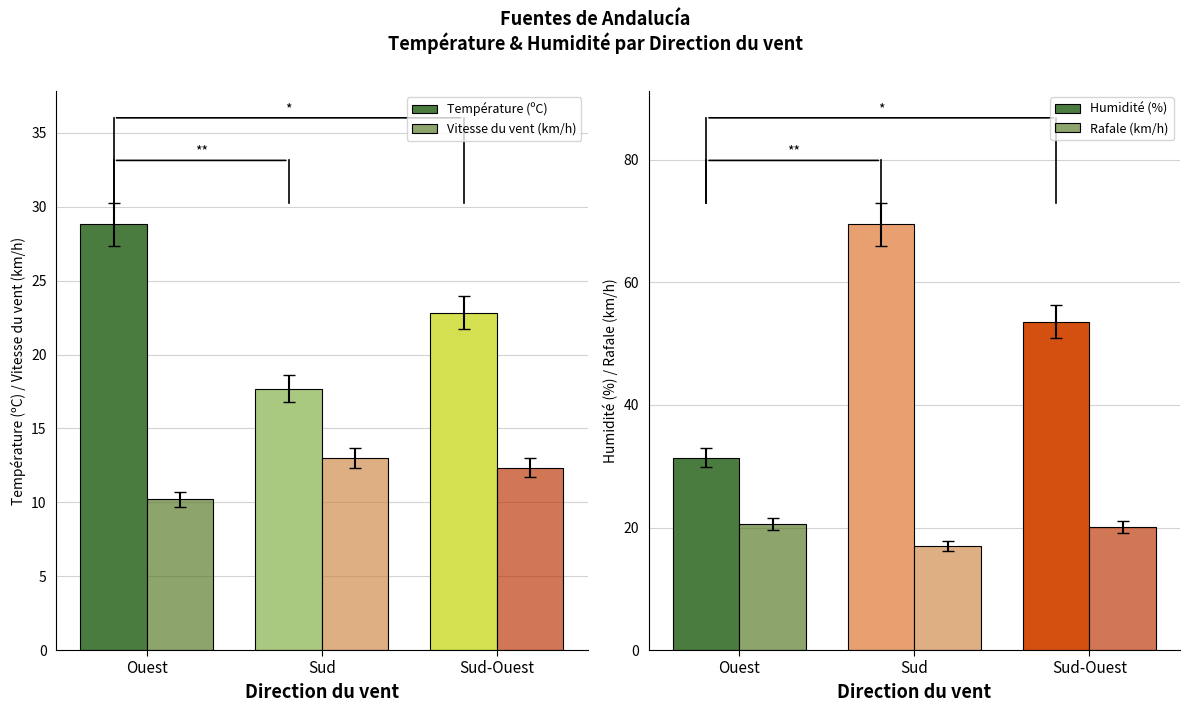

How many categories are shown in the chart?

3